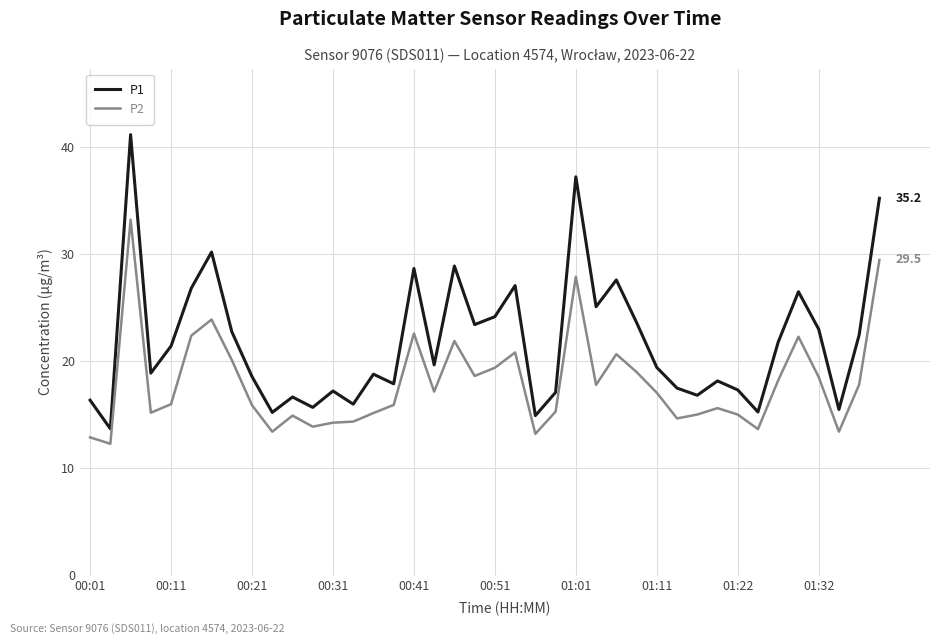

What is the lowest value of the P1 series?

13.7